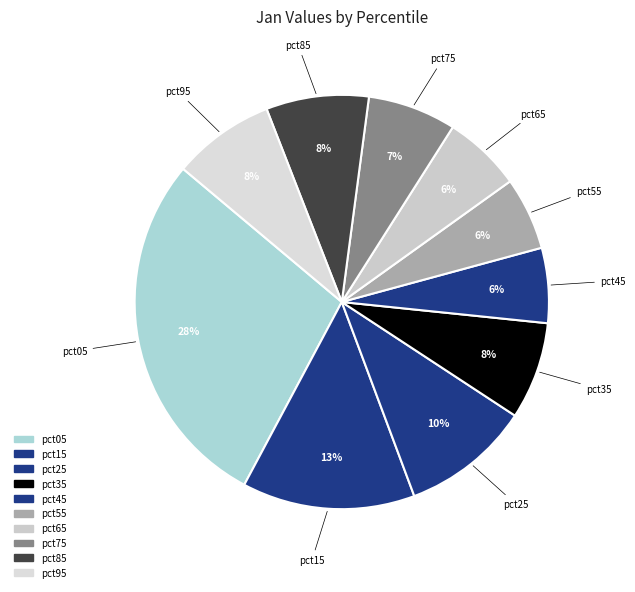

Rank the categories by value from highest to lowest.

pct05, pct15, pct25, pct85, pct95, pct35, pct75, pct65, pct45, pct55